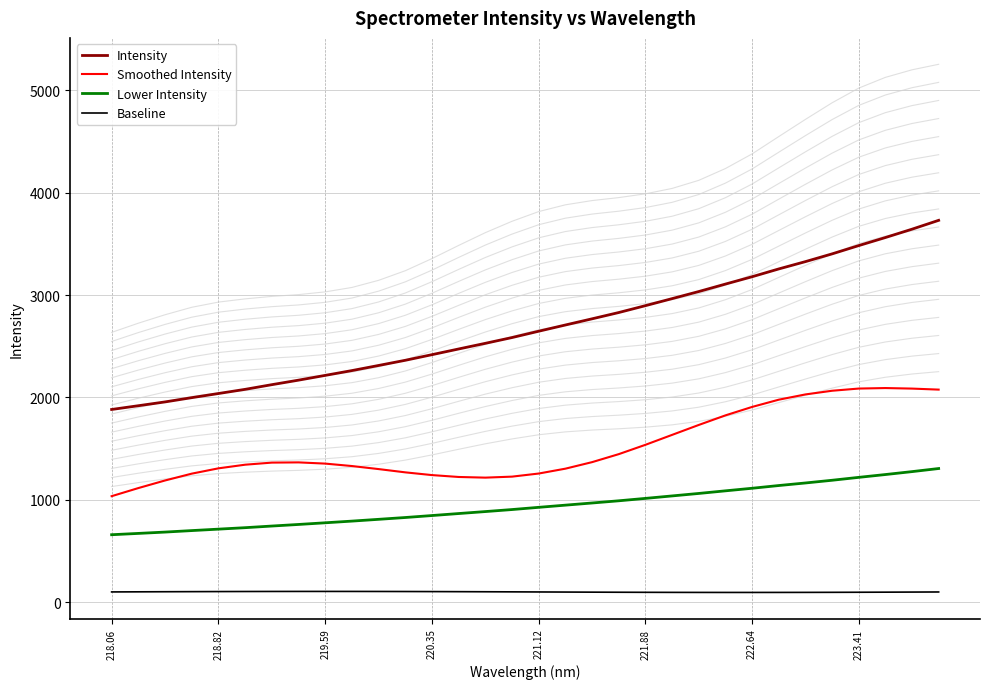

Count the number of categories in the chart.

32